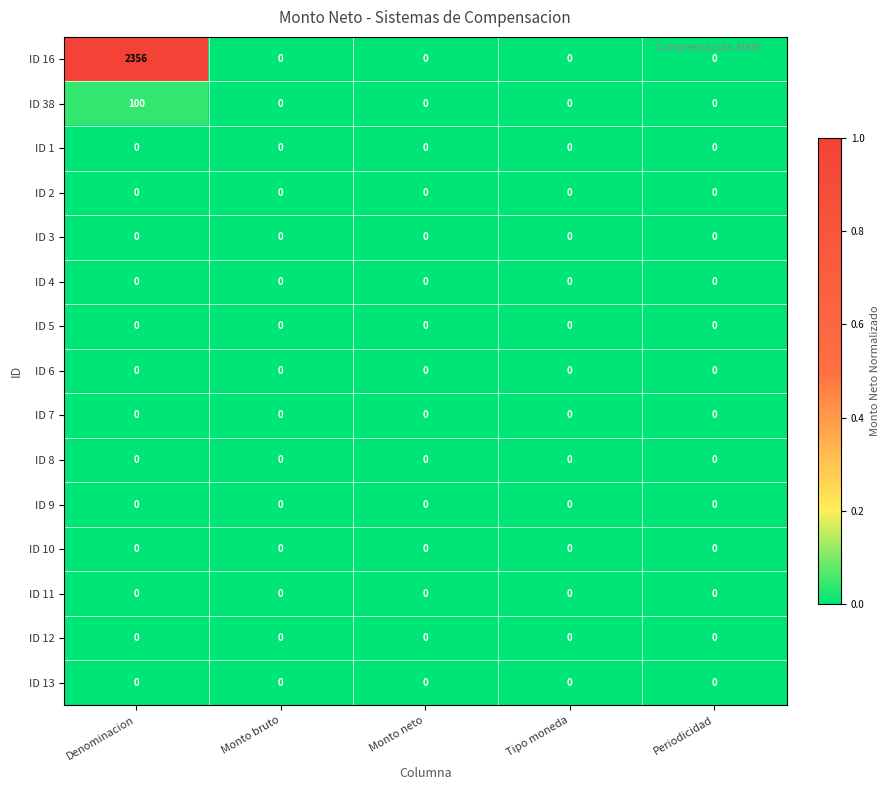

At which category is the sum across all series the highest?

Denominacion